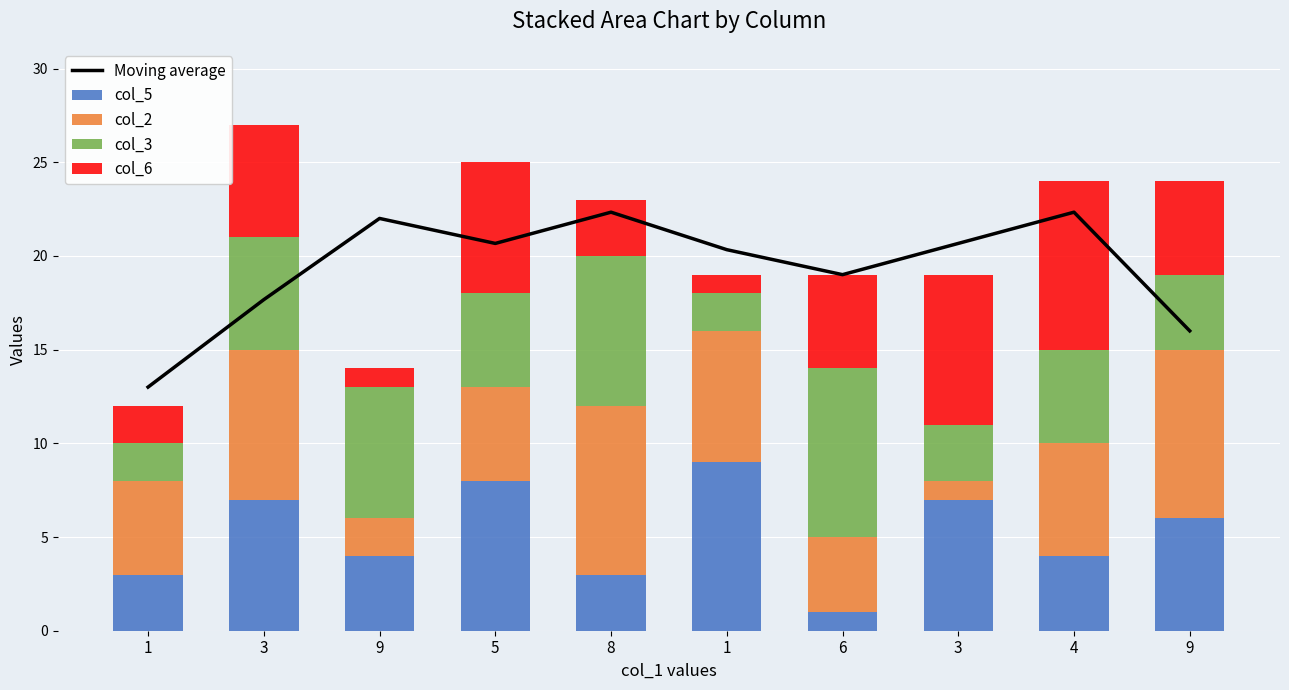

Reading left to right, transcribe all the data shown in this chart.

Moving average: 13.0	17.7	22.0	20.7	22.3	20.3	19.0	20.7	22.3	16.0
col_5: 3.0	7.0	4.0	8.0	3.0	9.0	1.0	7.0	4.0	6.0
col_2: 5.0	8.0	2.0	5.0	9.0	7.0	4.0	1.0	6.0	9.0
col_3: 2.0	6.0	7.0	5.0	8.0	2.0	9.0	3.0	5.0	4.0
col_6: 2.0	6.0	1.0	7.0	3.0	1.0	5.0	8.0	9.0	5.0